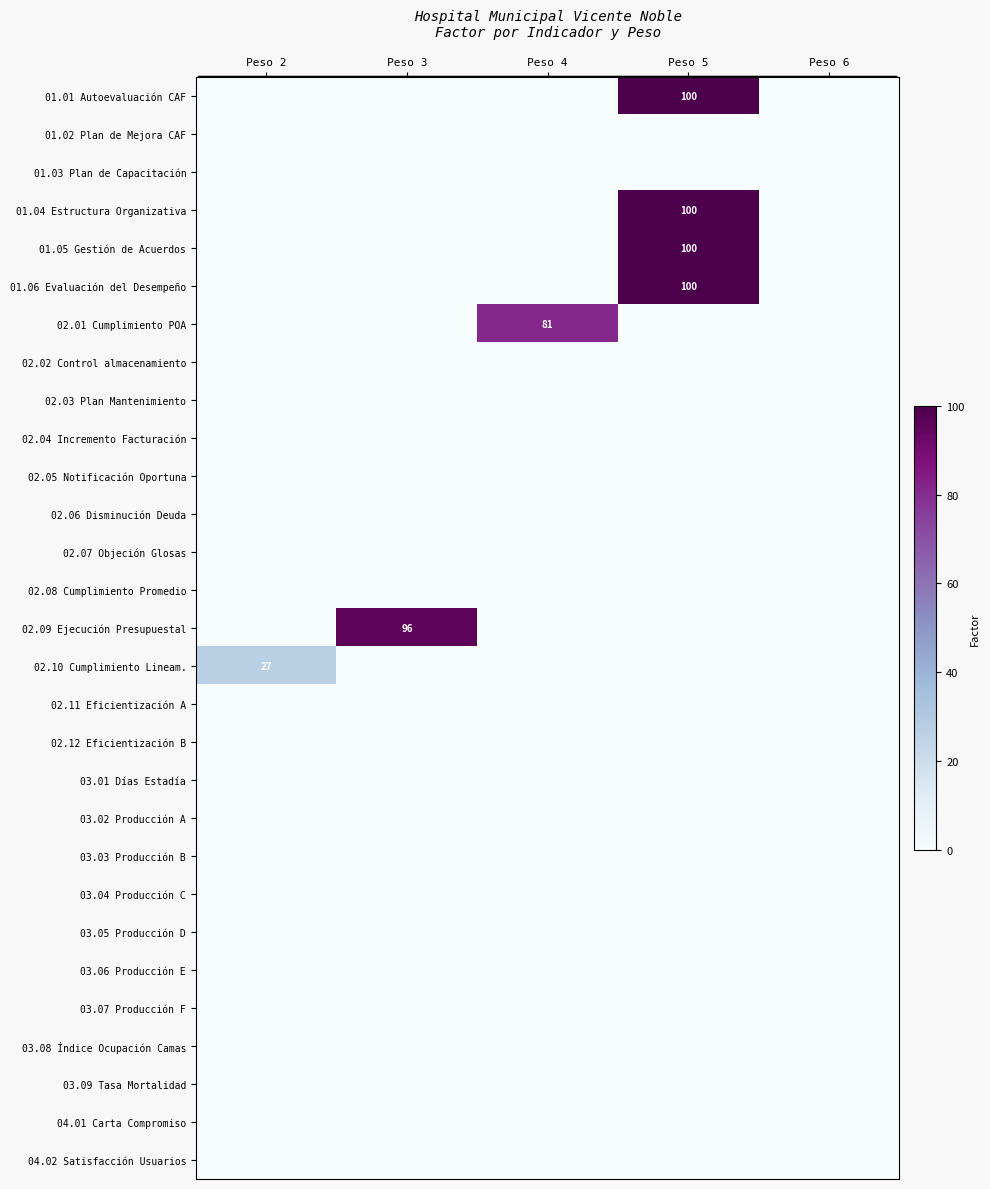

The value of 01.05 Gestión de Acuerdos at Peso 5 is 100. True or false?

True